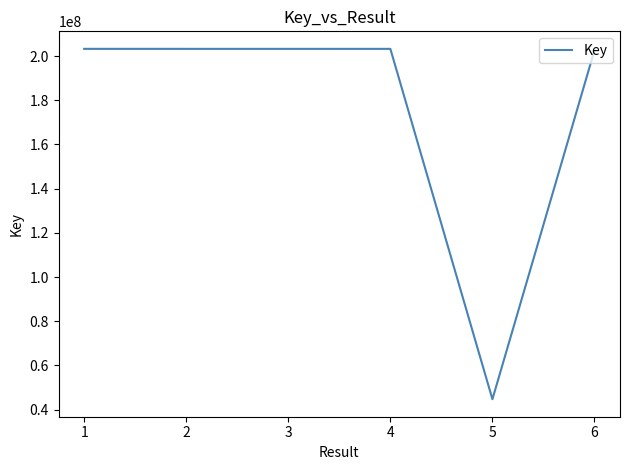

True or false: there are more than 2 points higher than both neighbors.

False